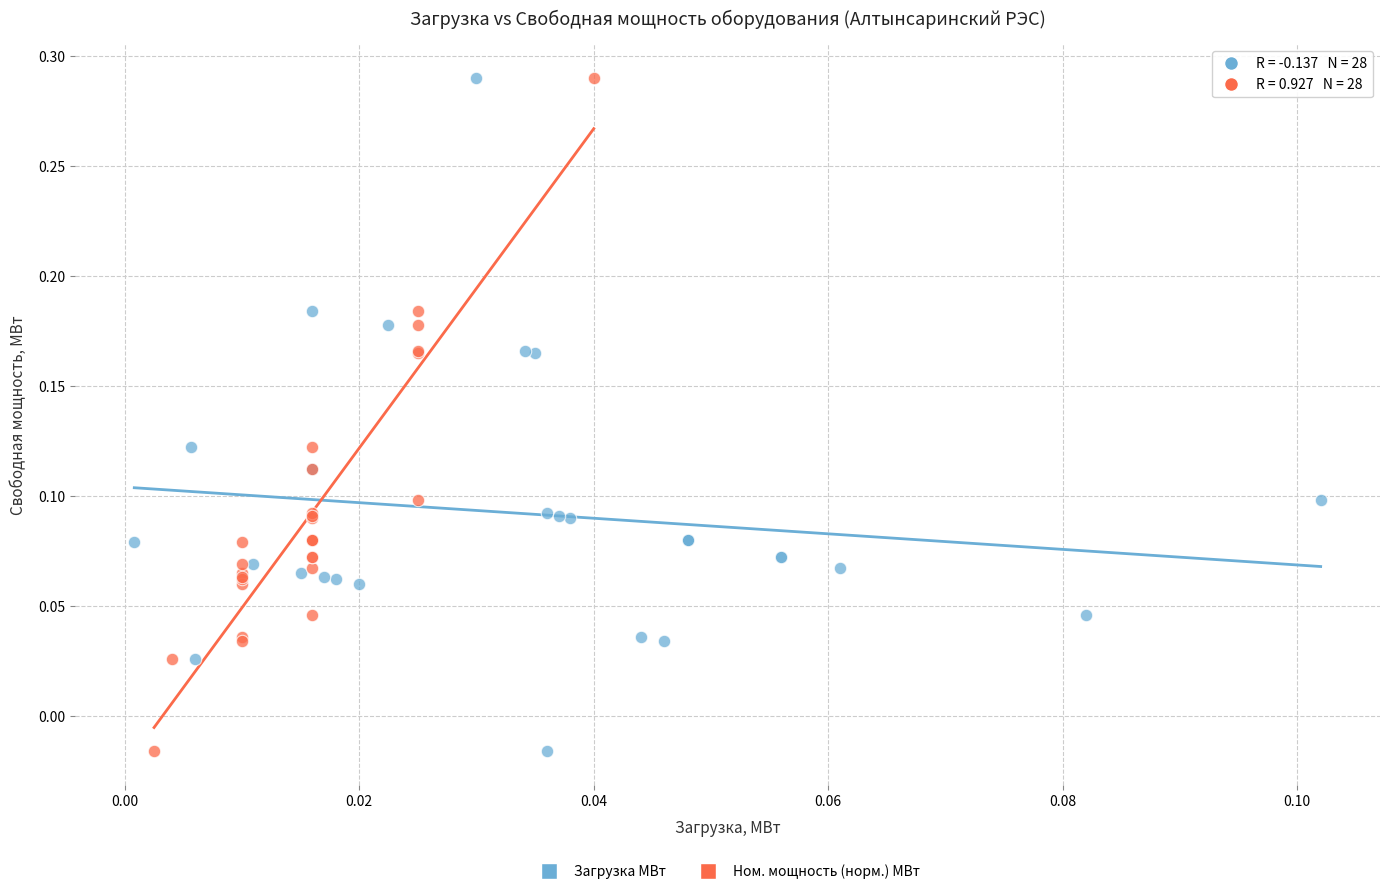

What are all the series names shown in the legend?

Загрузка МВт, Ном. мощность (норм.) МВт